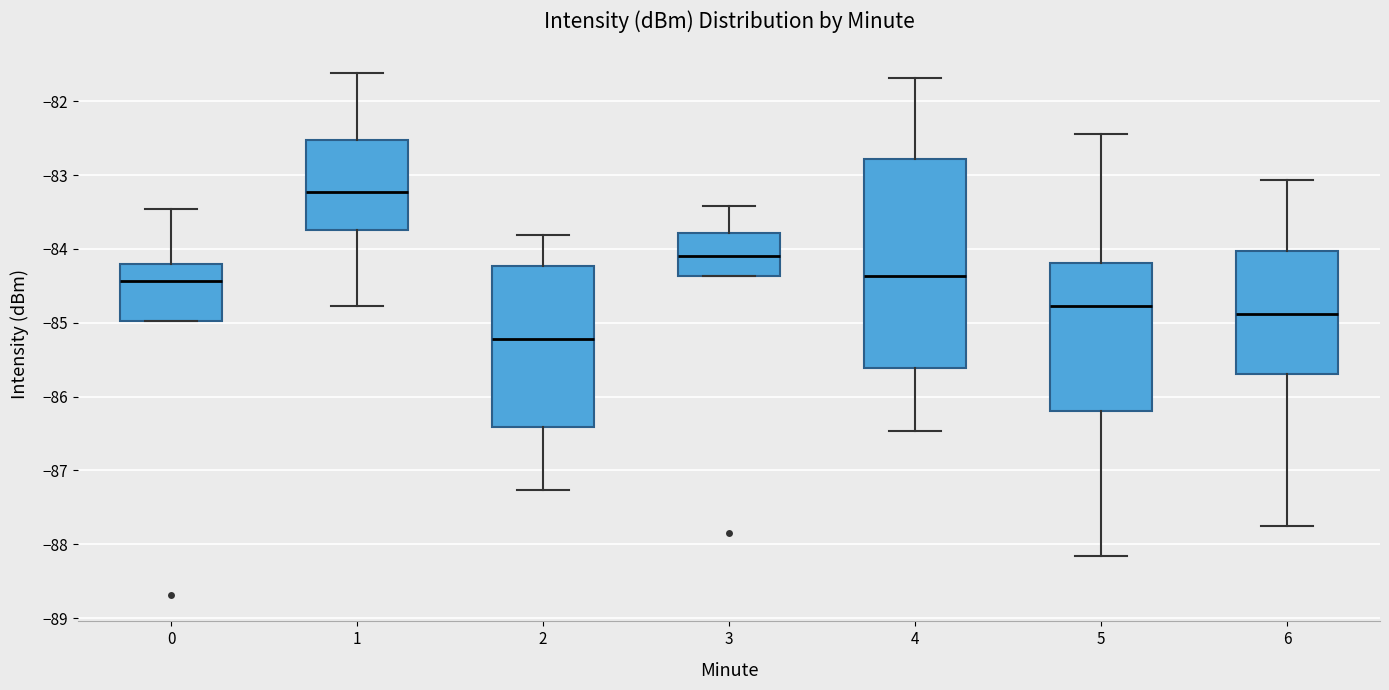

Where is the upper edge of the box at x = 6 on the y-axis? The values are not printed on the chart, so give them approximately, as read against the axis.

-84.0